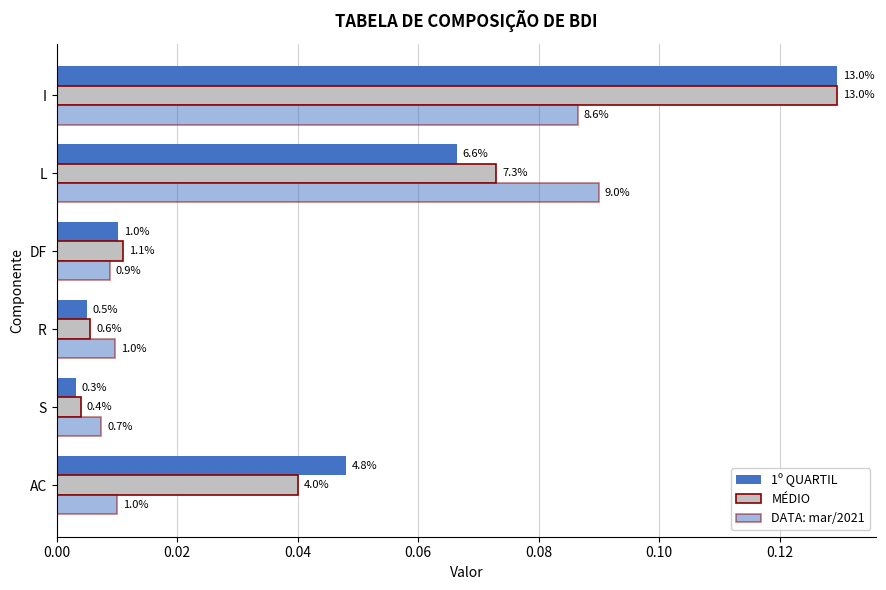

What is the difference between the maximum and second lowest values in the 1º QUARTIL series?

0.1